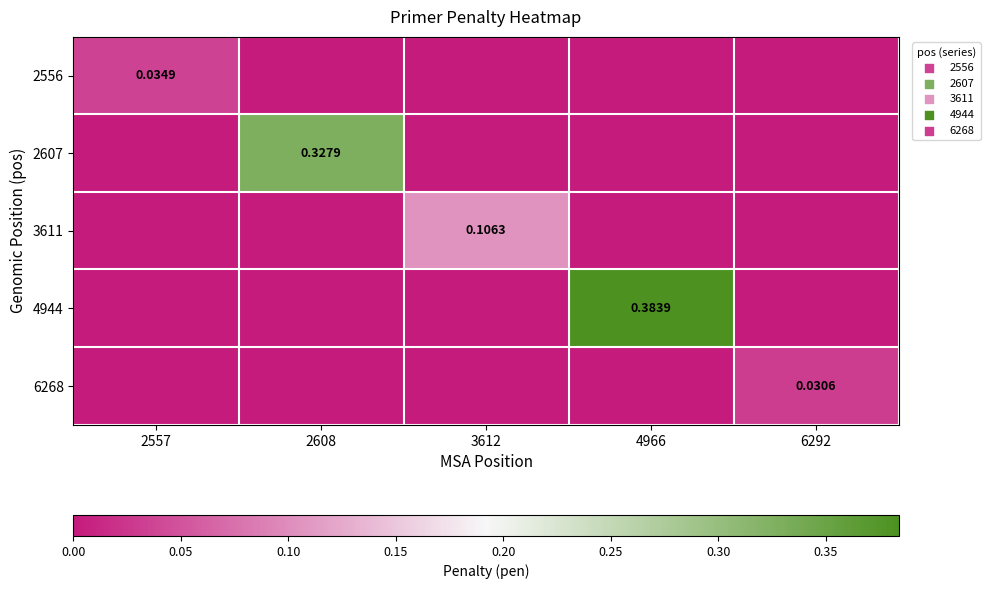

Which series has the widest spread of values?

4944